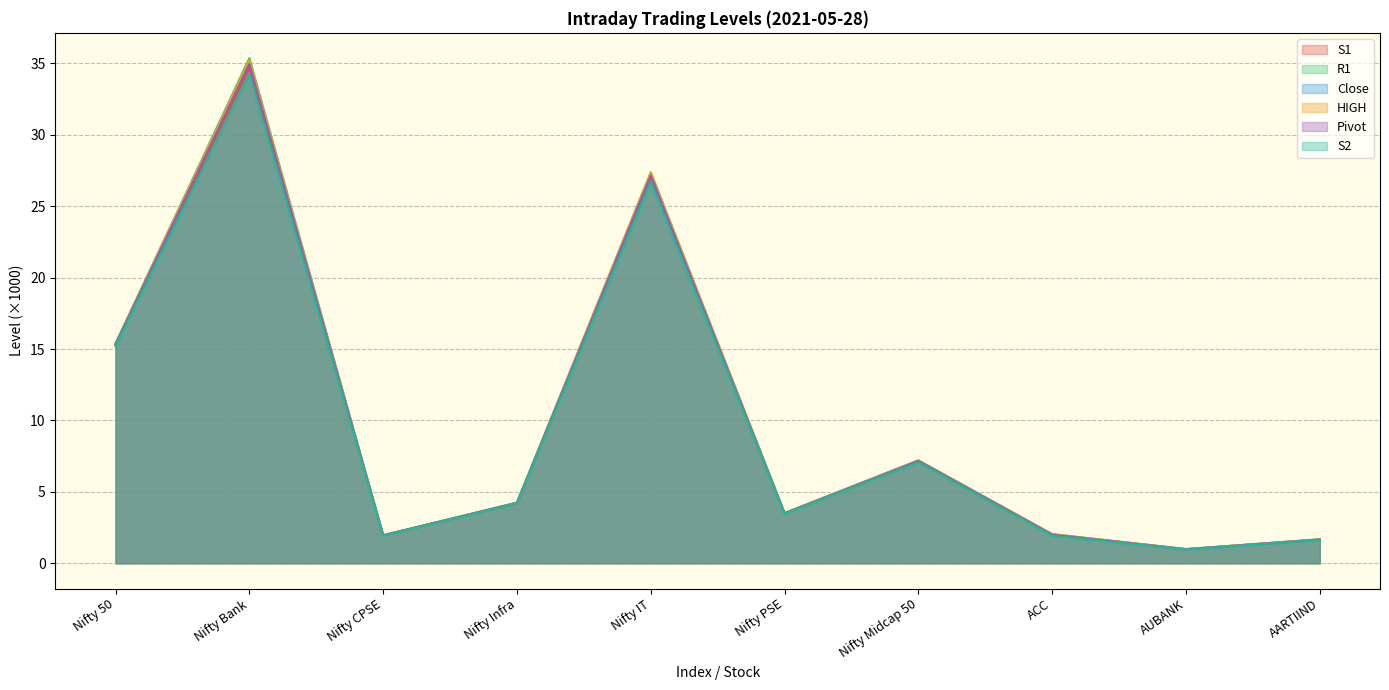

At which category is the sum across all series the highest?

Nifty Bank